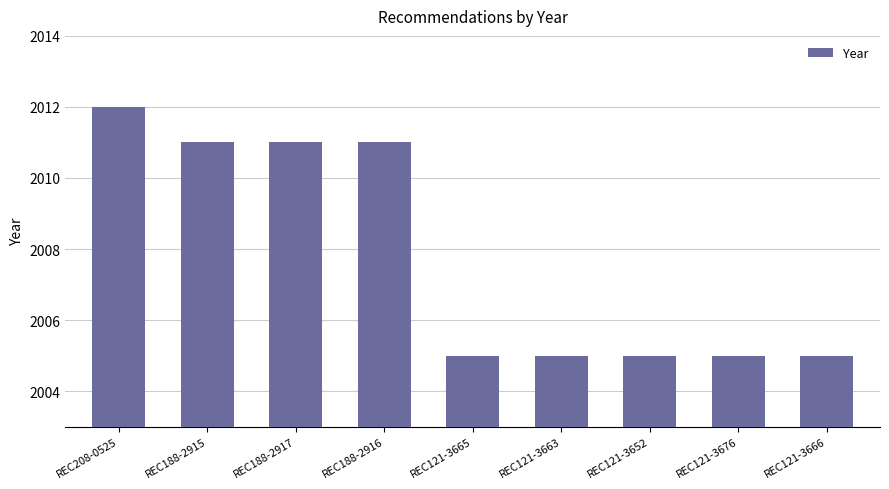

At which category does the chart reach its peak across all series?

REC208-0525